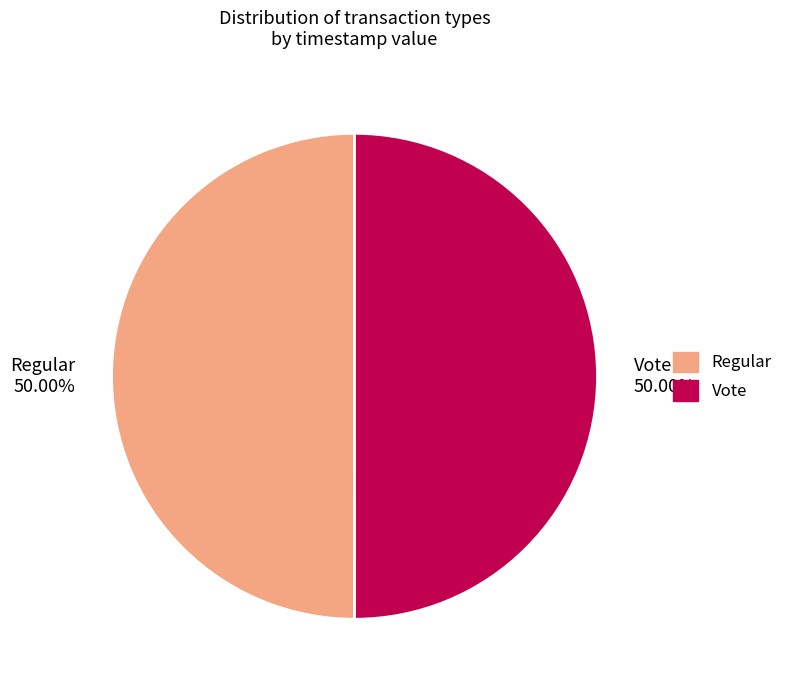

Is the sum of Vote 50.00% and Regular 50.00% greater than half?

Yes